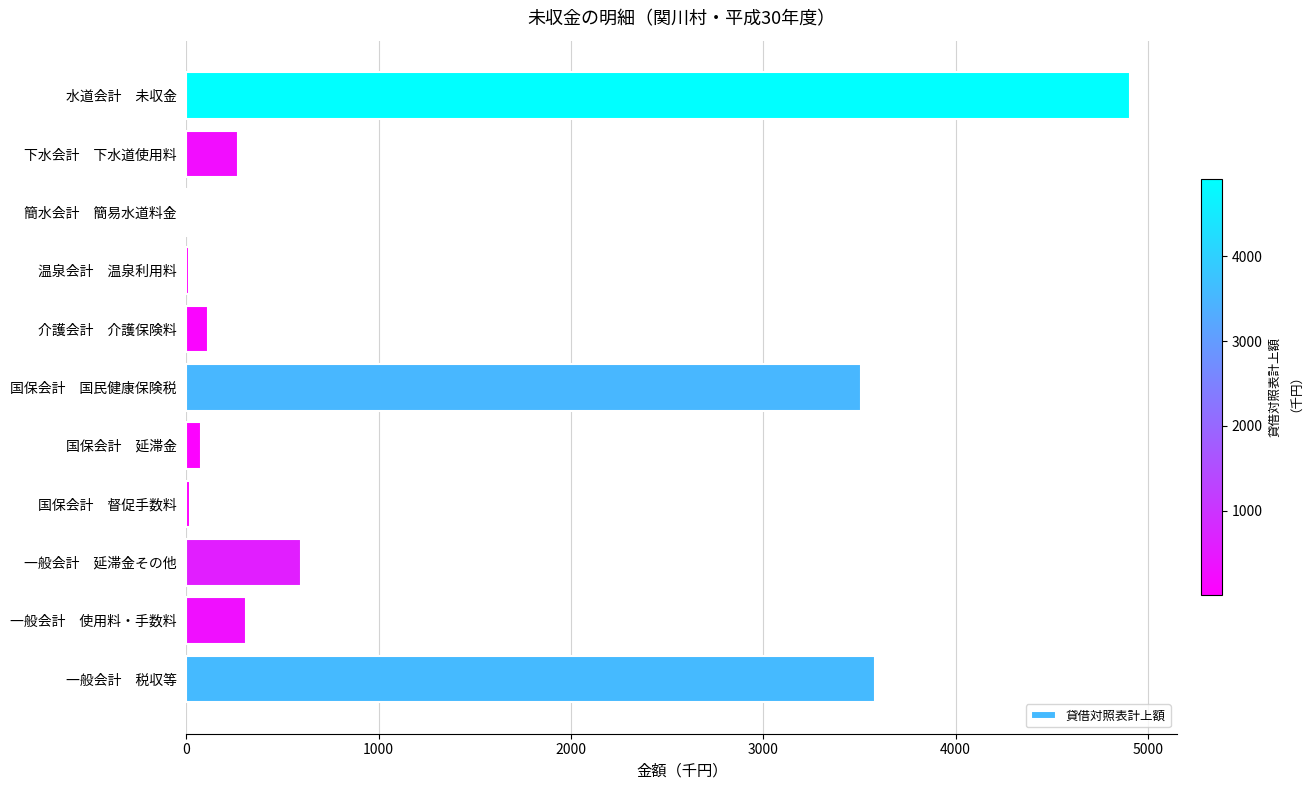

Count the number of data series in this chart.

1